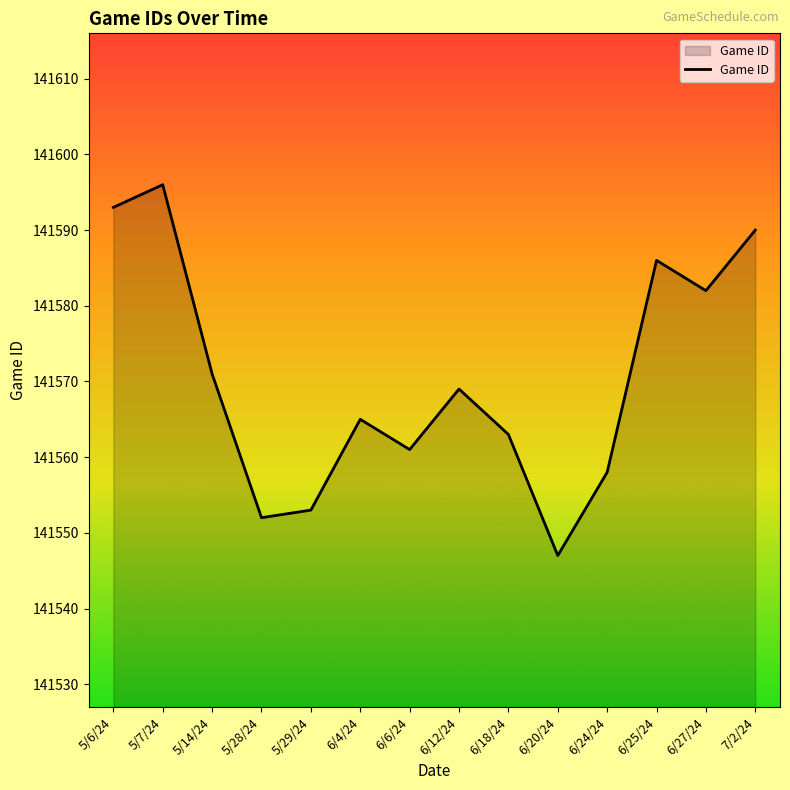

What is the greatest value displayed?

141596